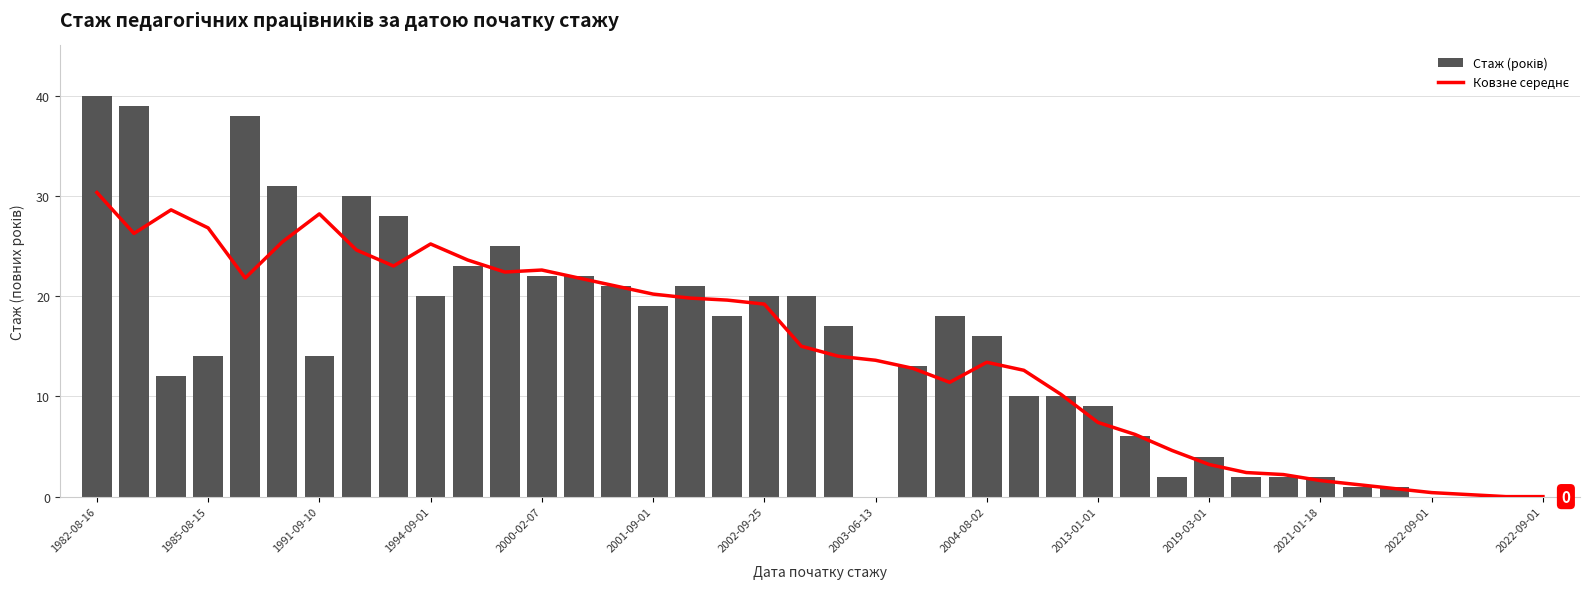

What is the label of the 1st bar from the left?

1982-08-16